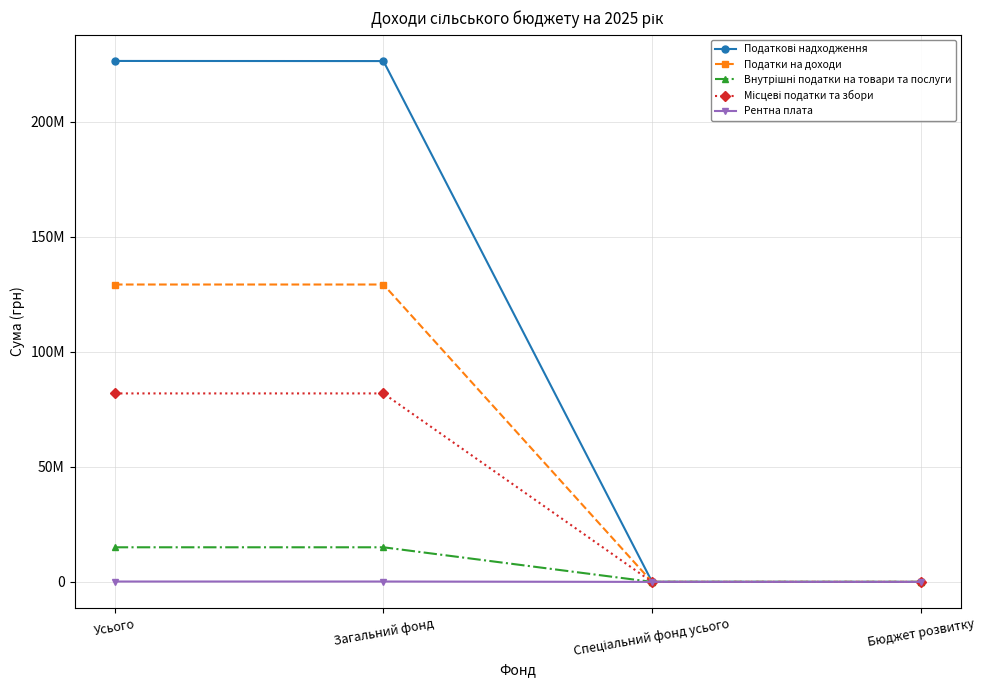

What is the spread (max minus min) of values at Усього?

226273412